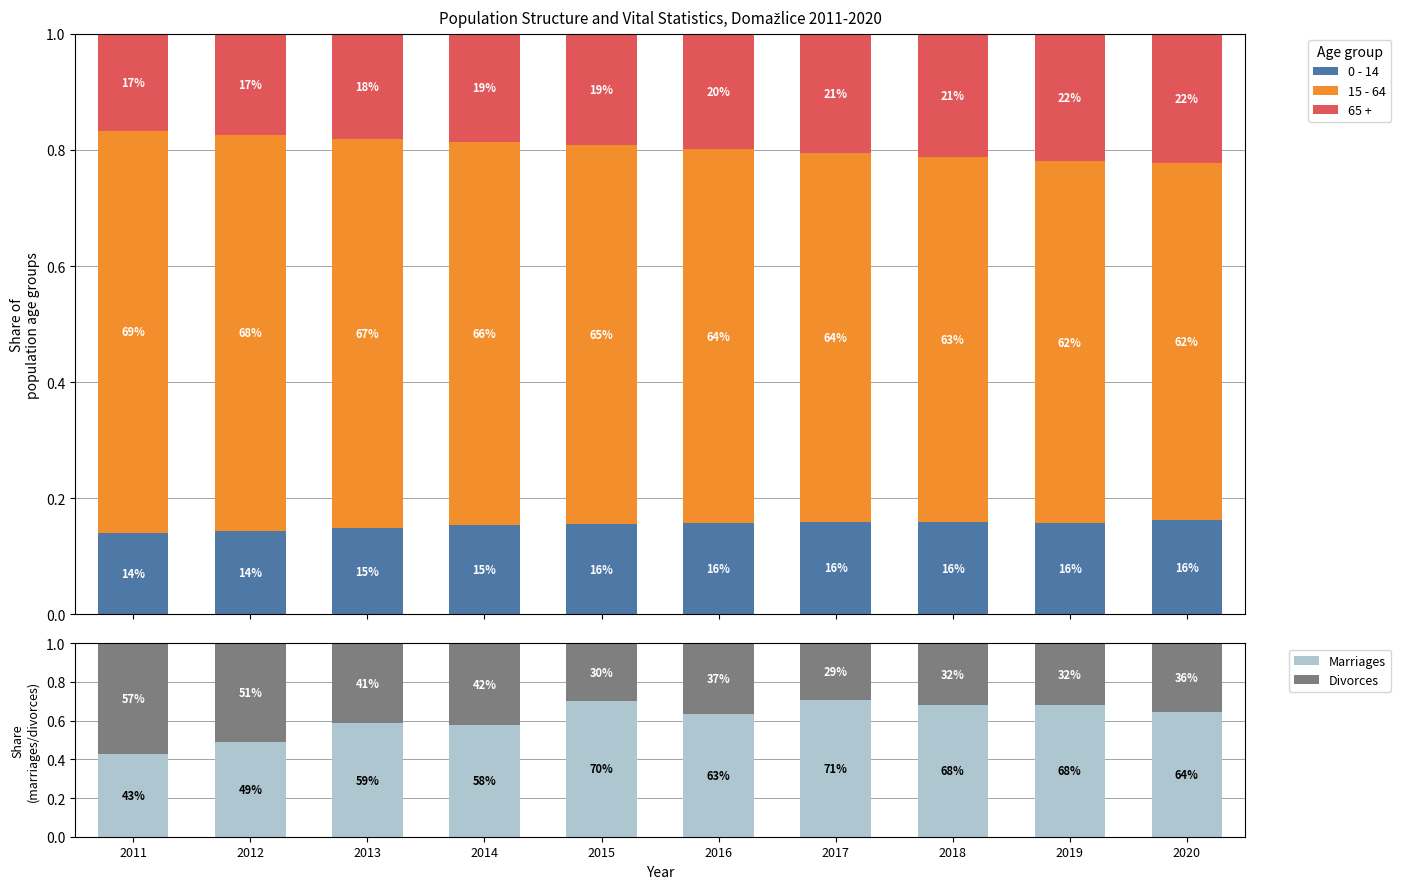

What are all the series names shown in the legend?

0 - 14, 15 - 64, 65 +, Marriages, Divorces